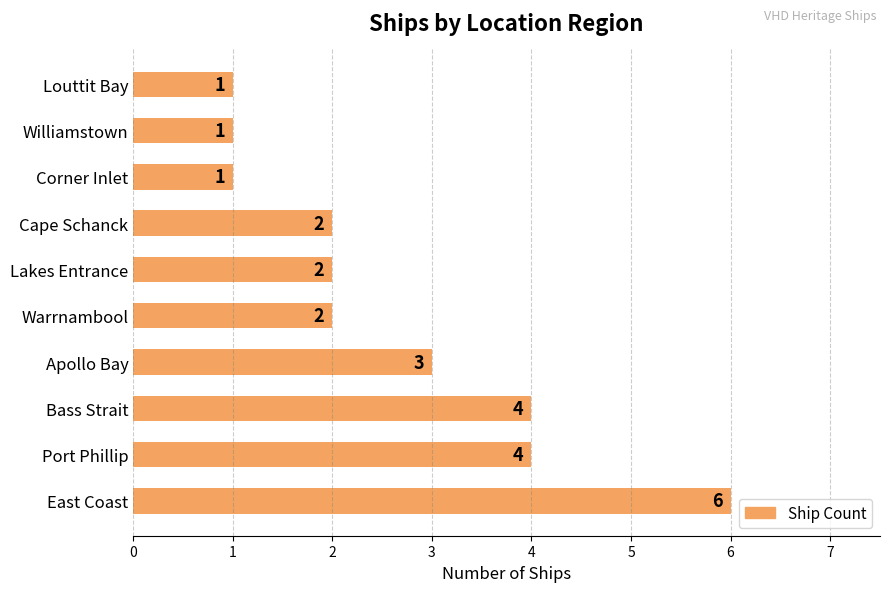

What is the difference between the maximum and second lowest values?

5